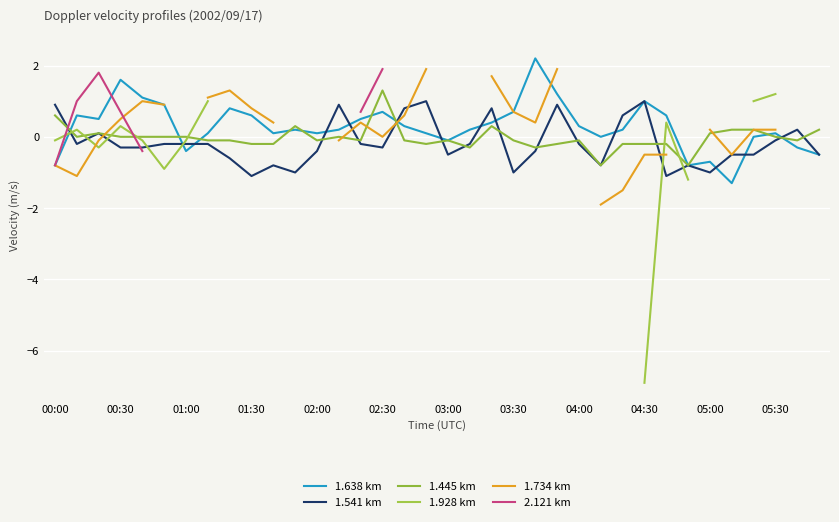

What is the minimum value for 1.638 km?

-1.3